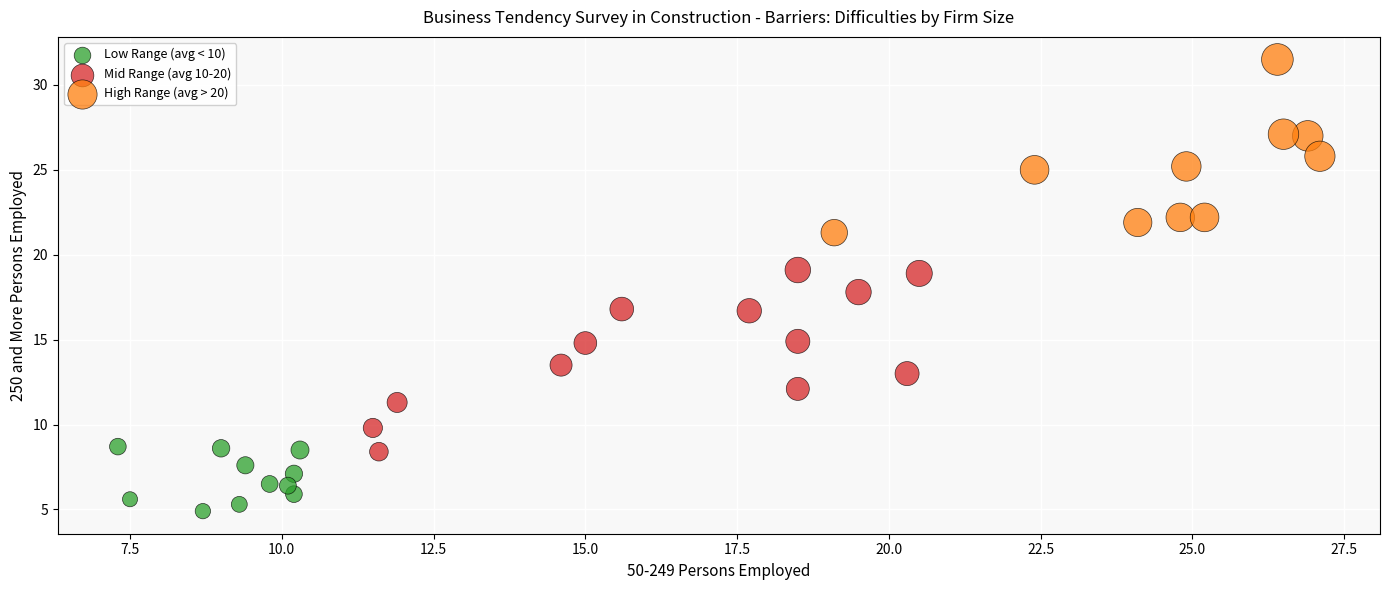

Which series contains the lowest Y value?

Low Range (avg < 10)